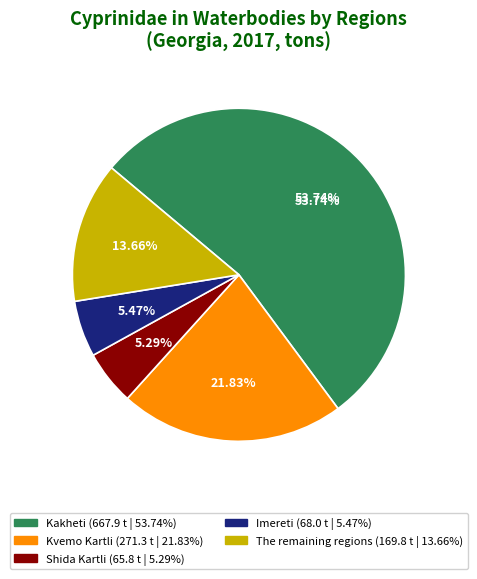

Is Kakheti the majority of the pie?

Yes